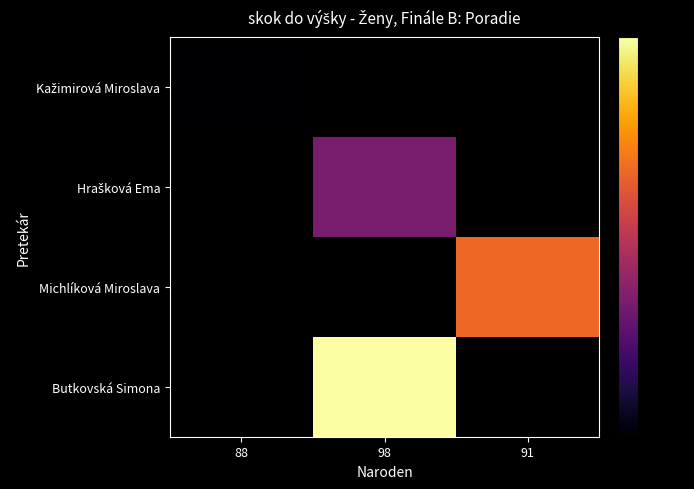

List the series in order of their peak value, lowest first.

Kažimirová Miroslava, Hrašková Ema, Michlíková Miroslava, Butkovská Simona